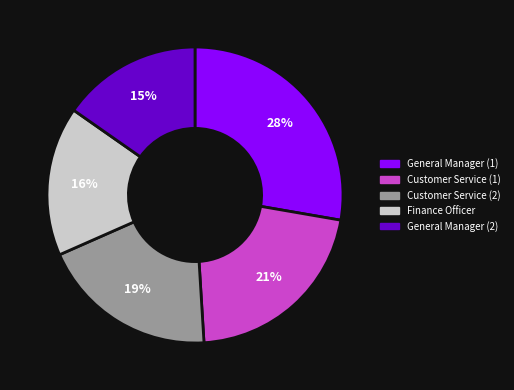

Is the sum of Customer Service (1) and Finance Officer greater than half?

No